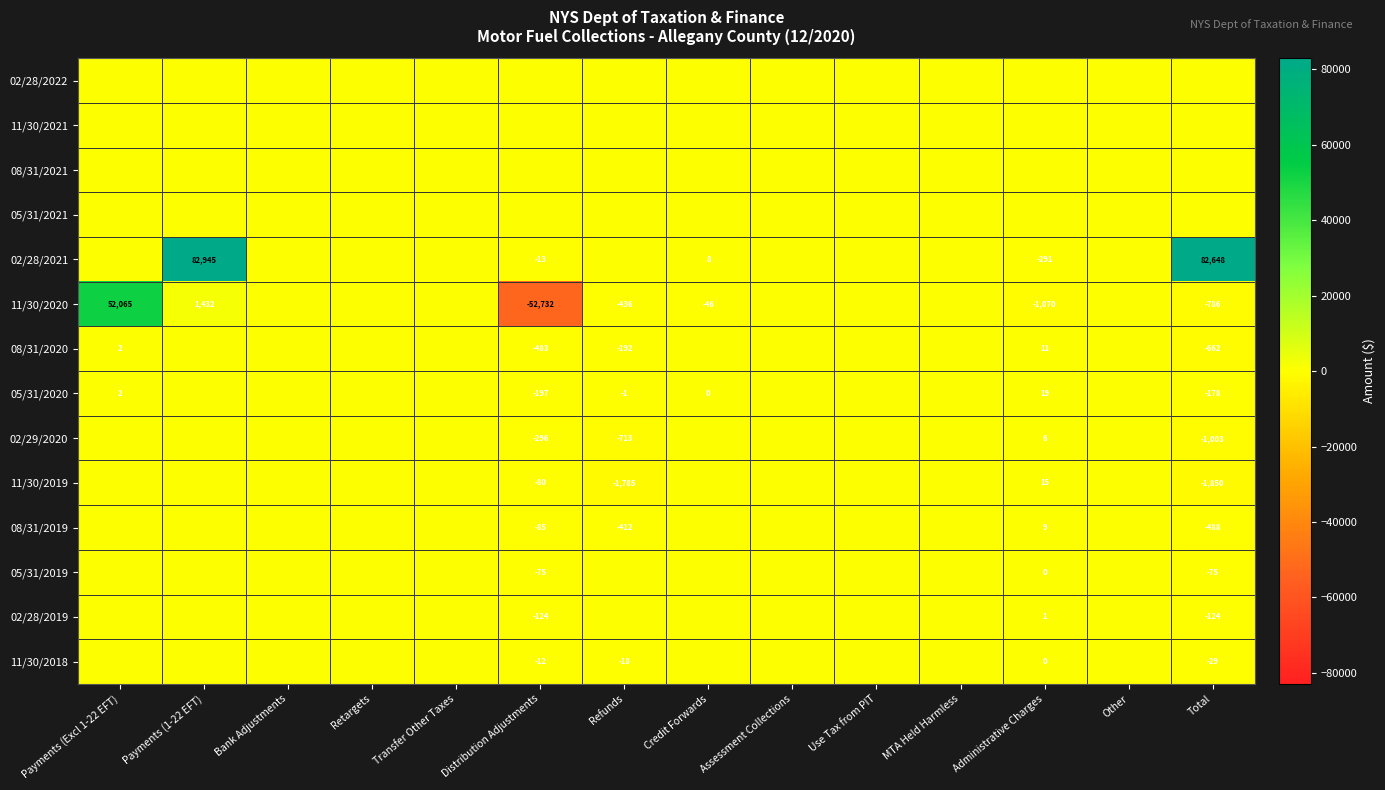

True or false: 08/31/2020 has a value of 11 at Administrative Charges.

True